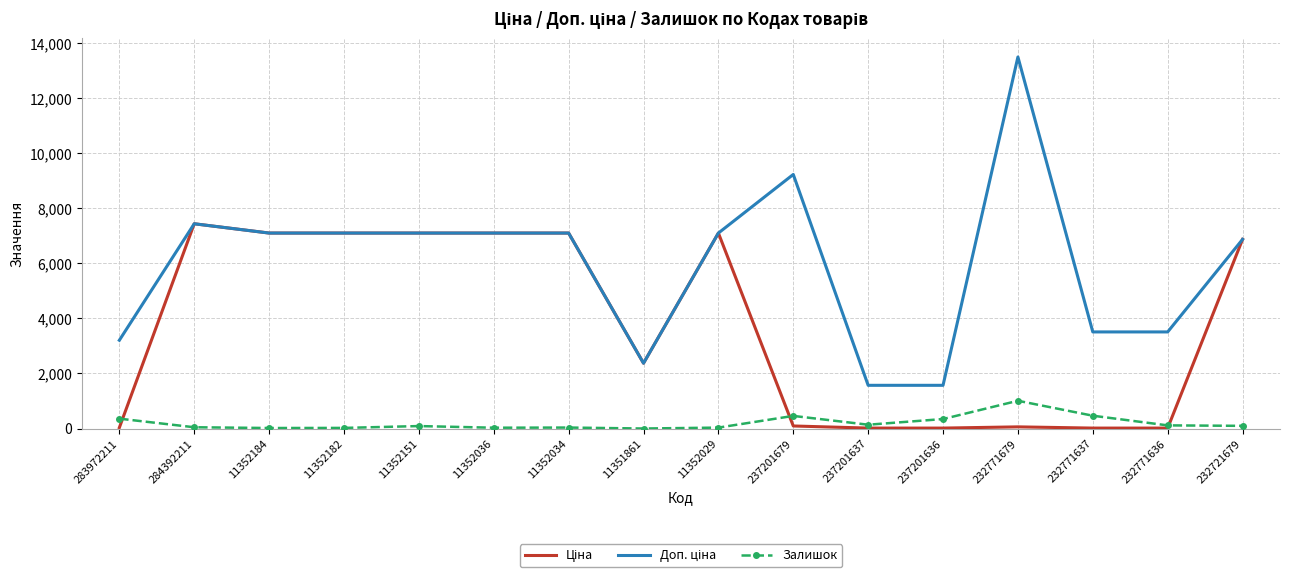

Which category has the highest value across all series?

232771679